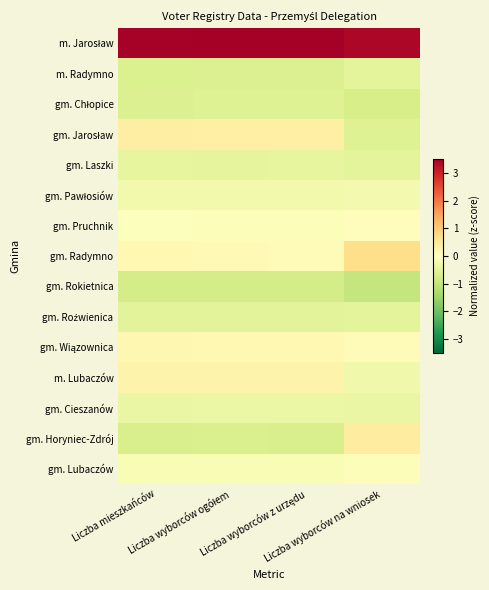

At Liczba wyborców ogółem, list the series in order from largest to smallest.

m. Jarosław, gm. Jarosław, m. Lubaczów, gm. Wiązownica, gm. Radymno, gm. Pruchnik, gm. Lubaczów, gm. Pawłosiów, gm. Cieszanów, gm. Laszki, gm. Roźwienica, gm. Chłopice, m. Radymno, gm. Horyniec-Zdrój, gm. Rokietnica